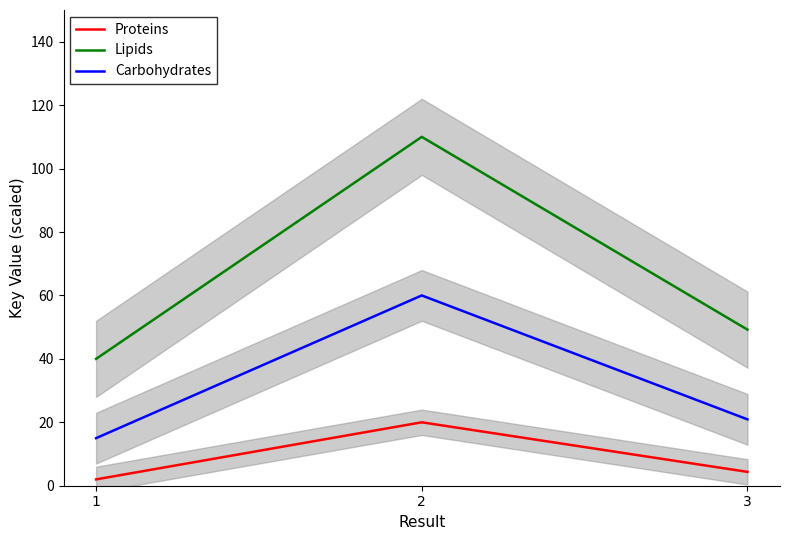

List the series in order of their peak value, highest first.

Lipids, Carbohydrates, Proteins